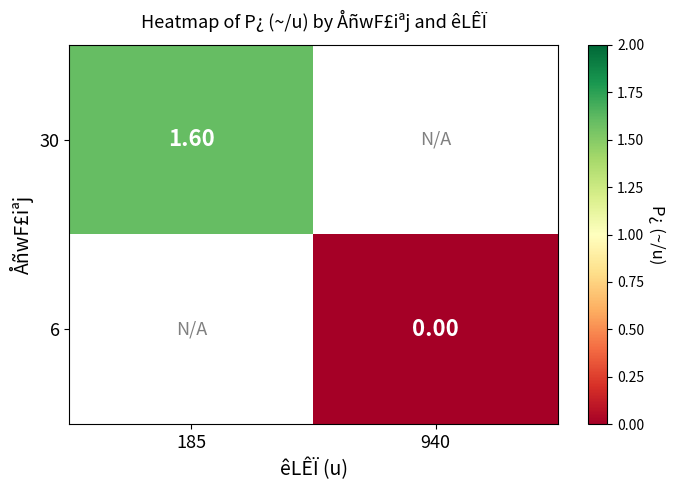

At how many categories does at least one series exceed 0?

1